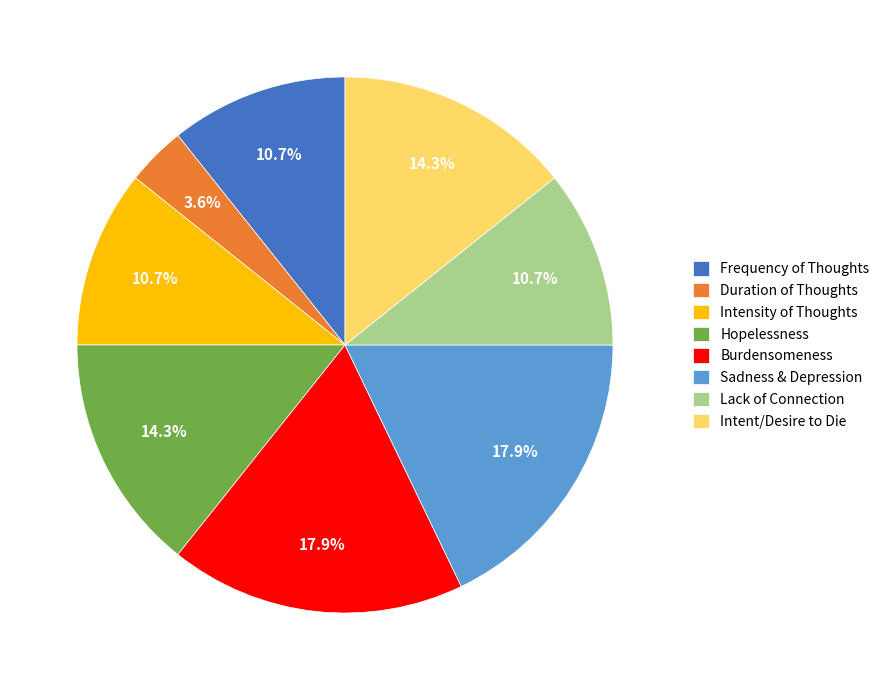

To the nearest percent, what is the average slice percentage?

12%